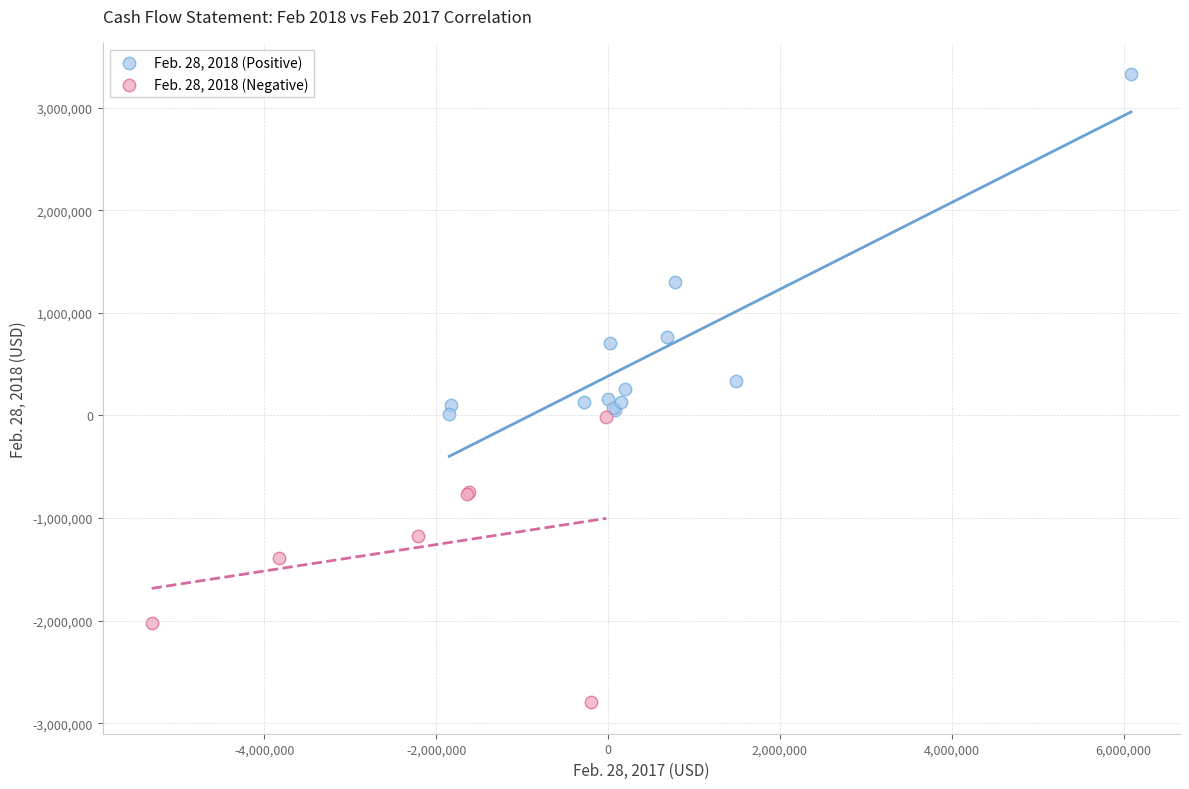

What are all the series names shown in the legend?

Feb. 28, 2018 (Positive), Feb. 28, 2018 (Negative)